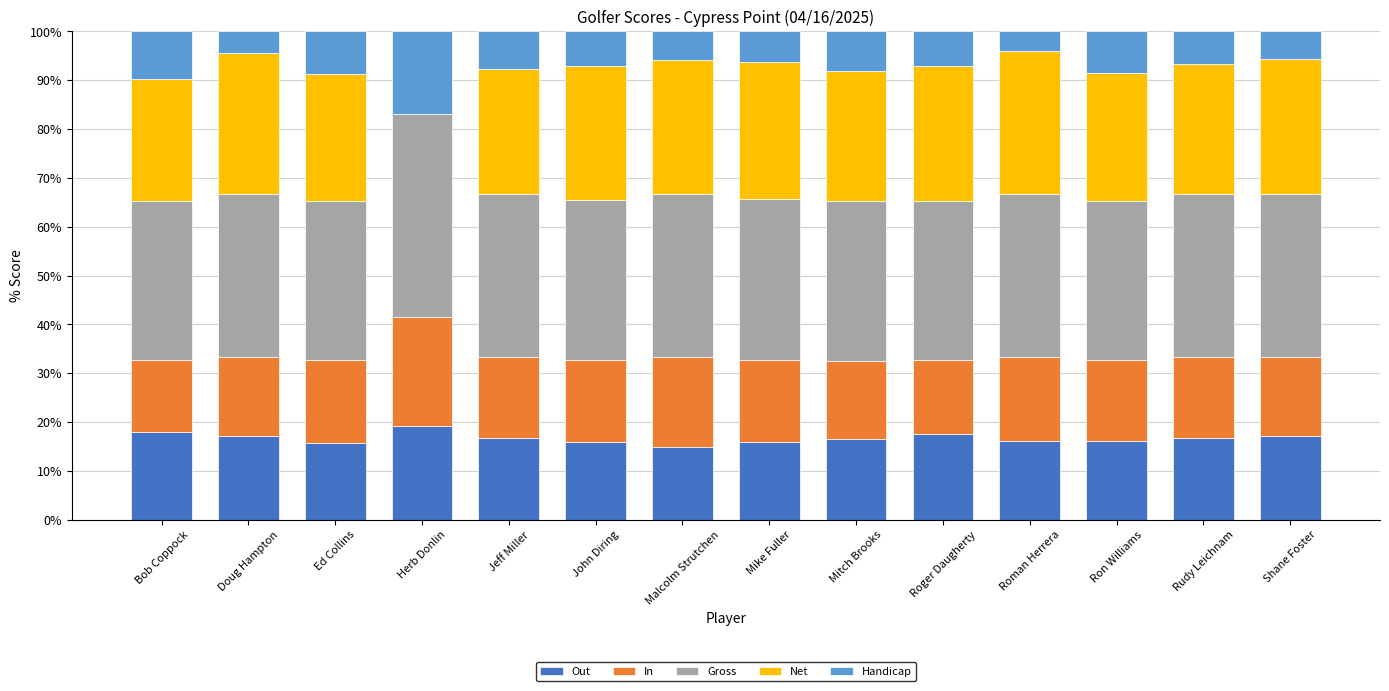

What is the highest value of the Out series?

19.3